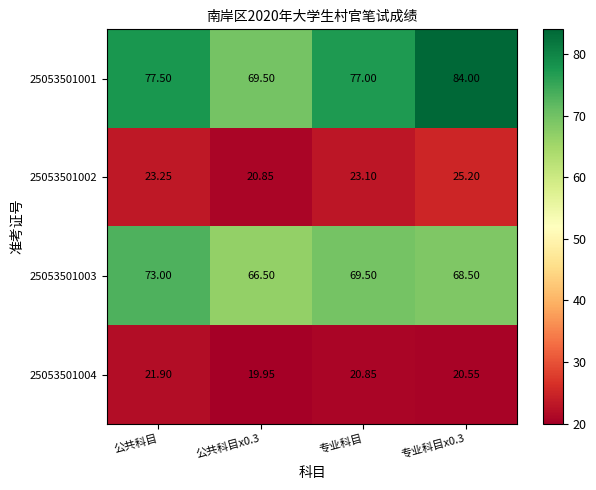

Is the value of 25053501003 at 公共科目 greater than the value of 25053501002 at 公共科目?

Yes